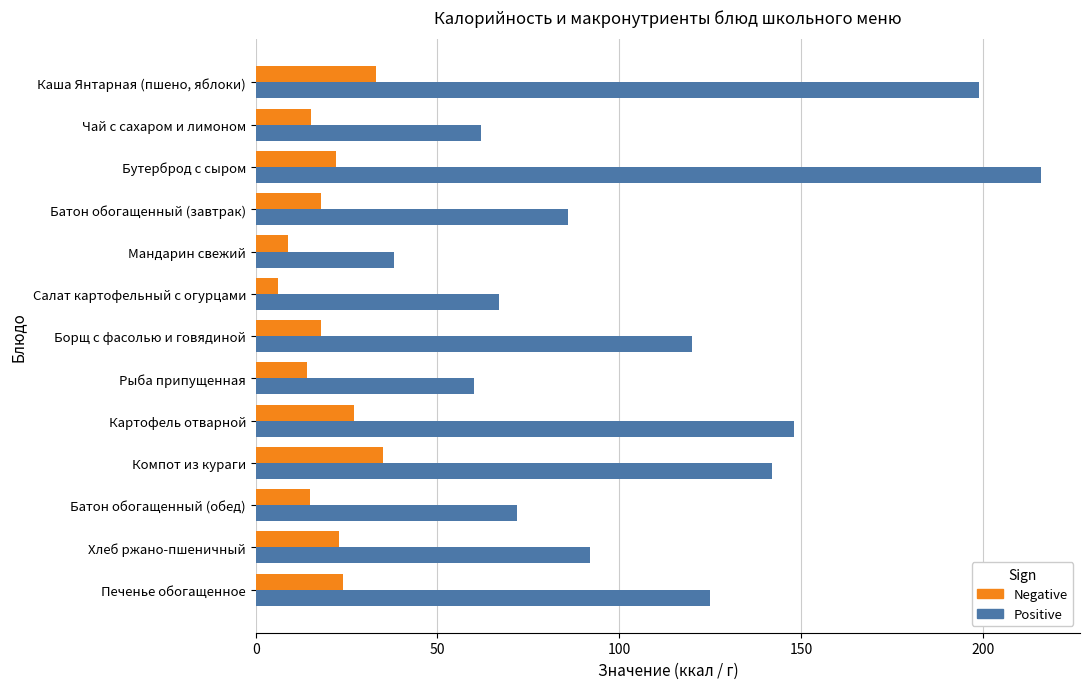

What is the spread (max minus min) of values at Бутерброд с сыром?

194.0